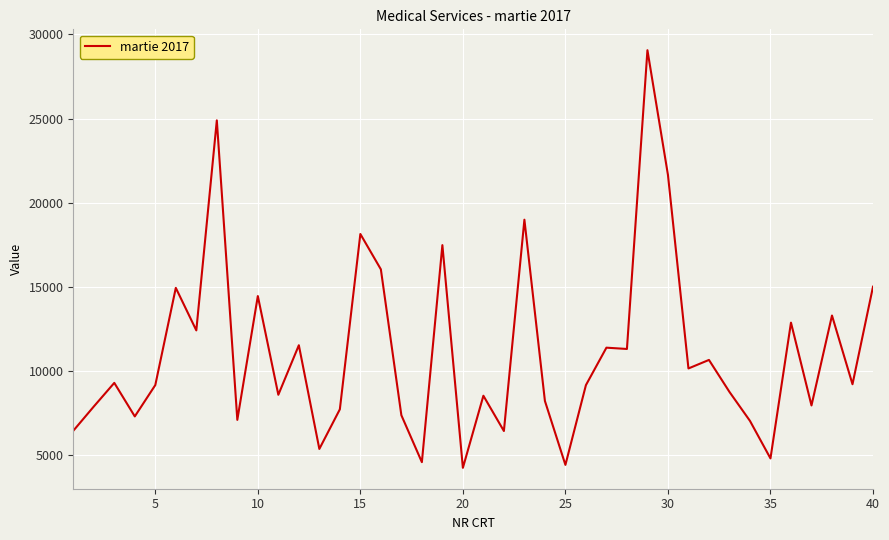

What is the maximum value shown in the chart?

29063.0